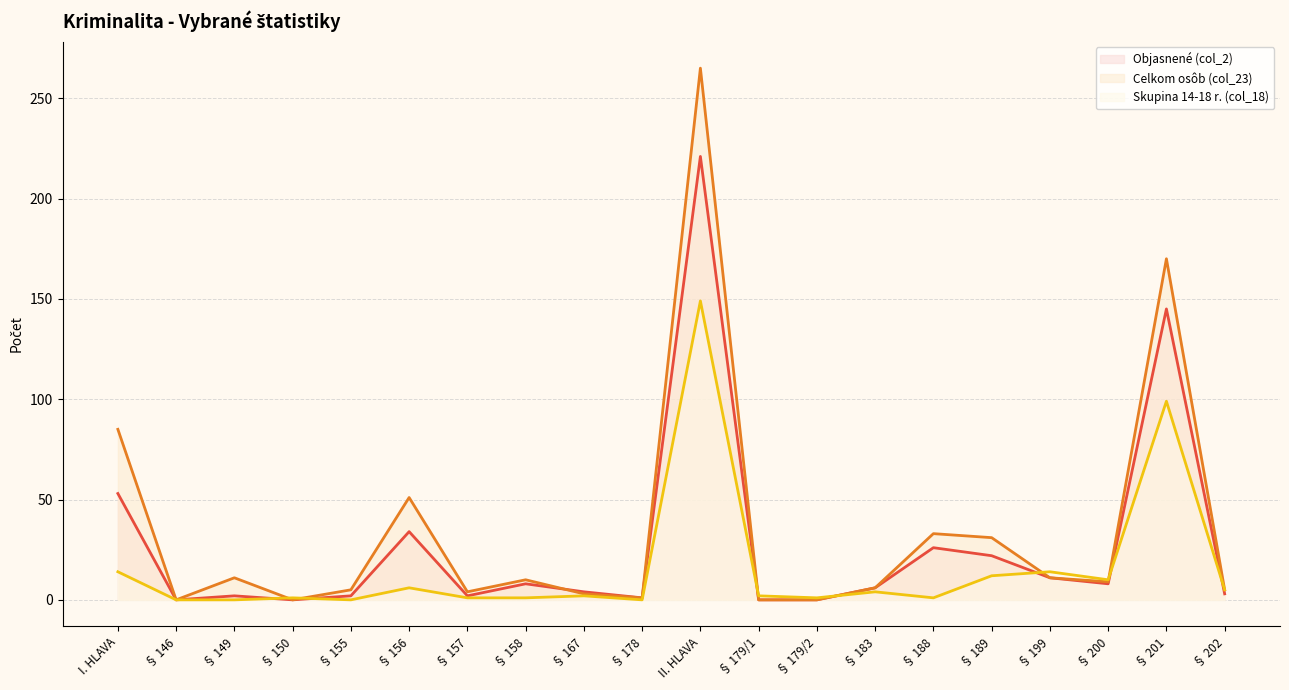

Does the chart have visible grid lines?

Yes